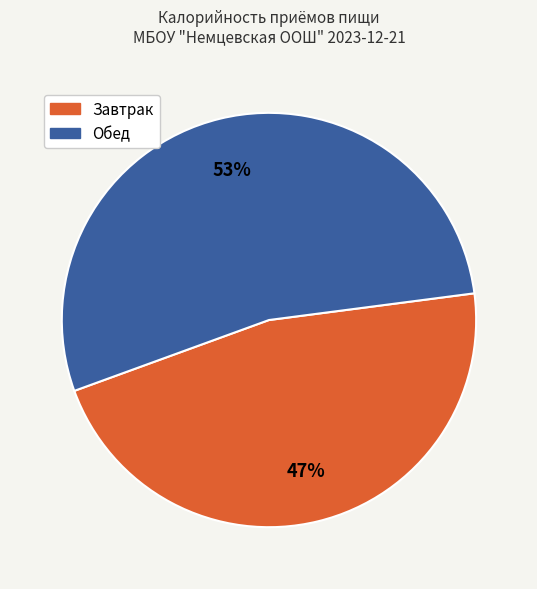

How many segments does this pie chart have?

2